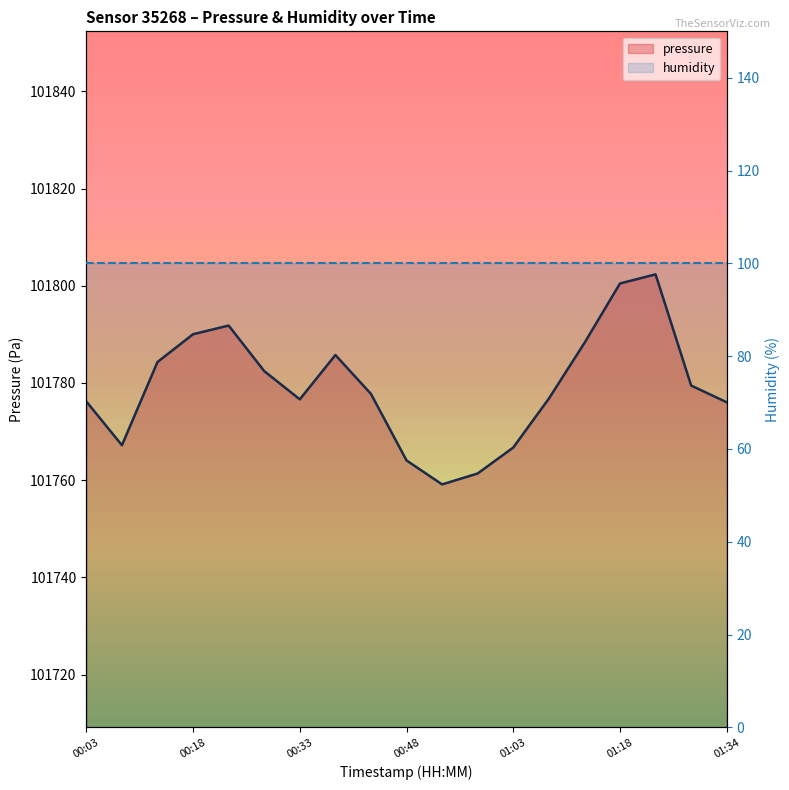

True or false: pressure and humidity cross at least once.

False